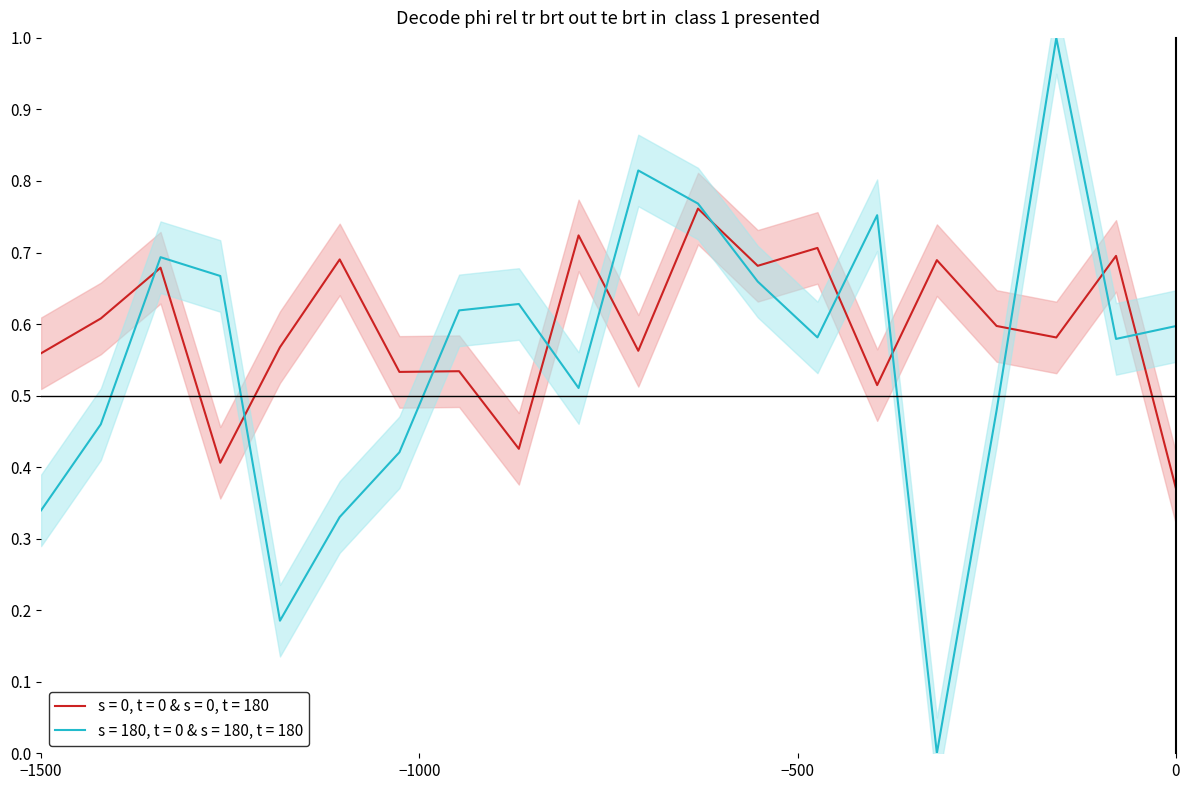

Which series changed the most between 2 and 14?

s = 180, t = 0 & s = 180, t = 180